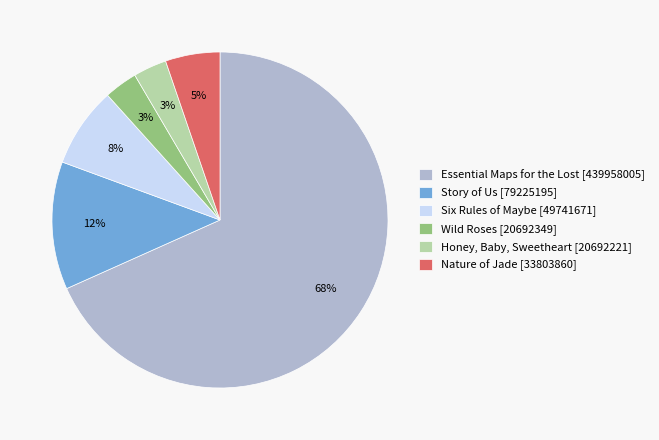

To the nearest percent, what percentage of the pie is Honey, Baby, Sweetheart?

3%